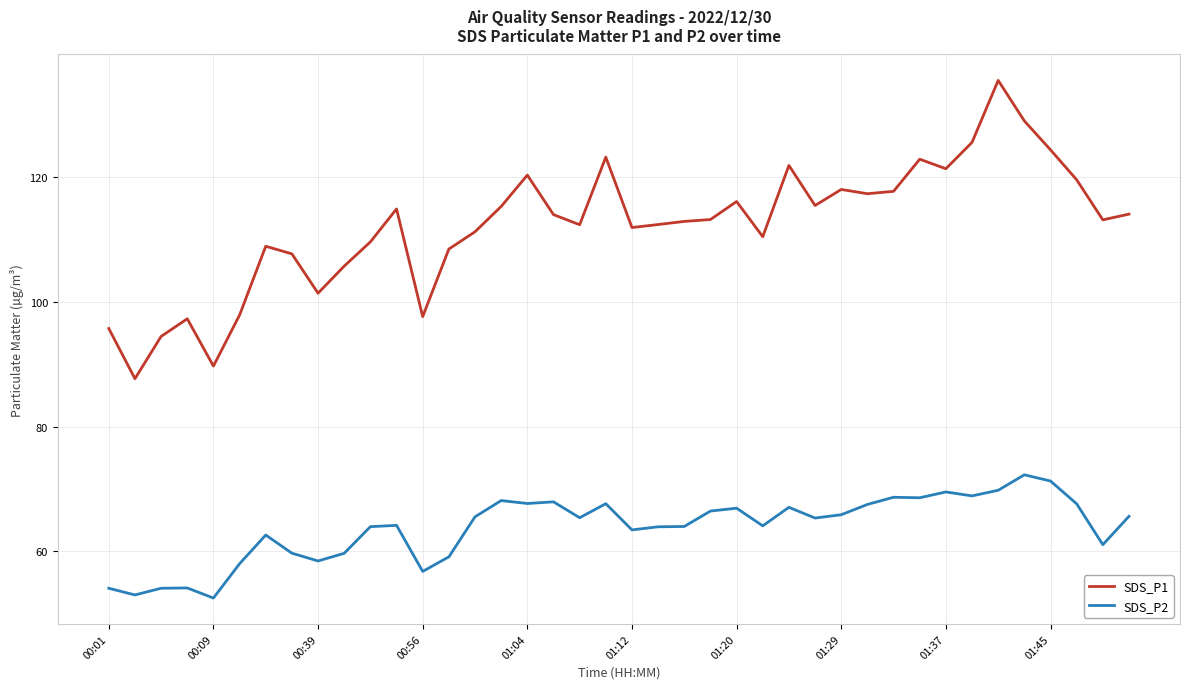

True or false: SDS_P2 and SDS_P1 cross at least once.

False